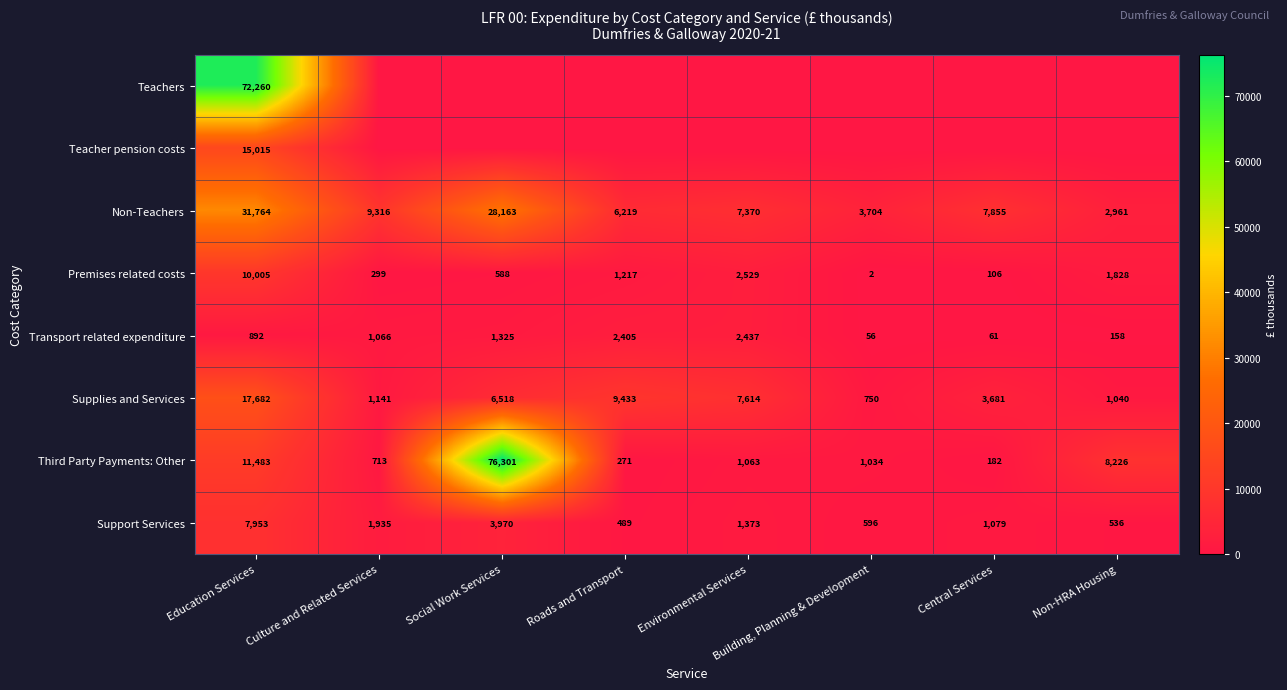

What is the spread (max minus min) of values at Building, Planning & Development?

3704